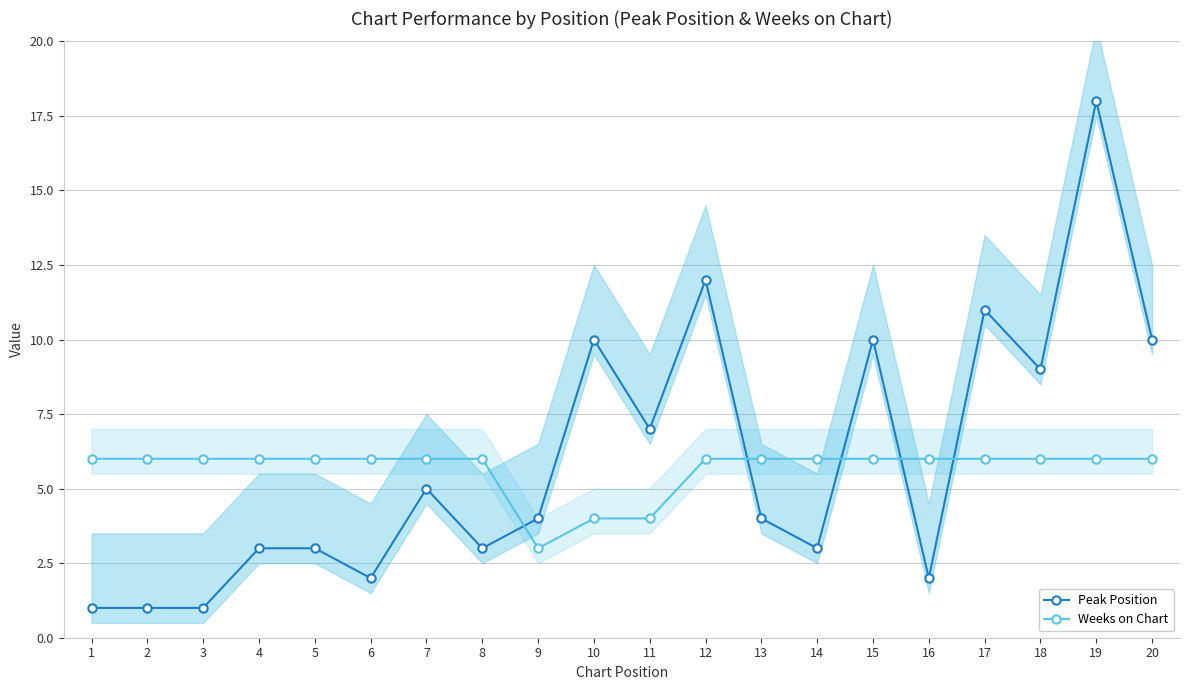

At which label does Weeks on Chart reach its minimum?

9